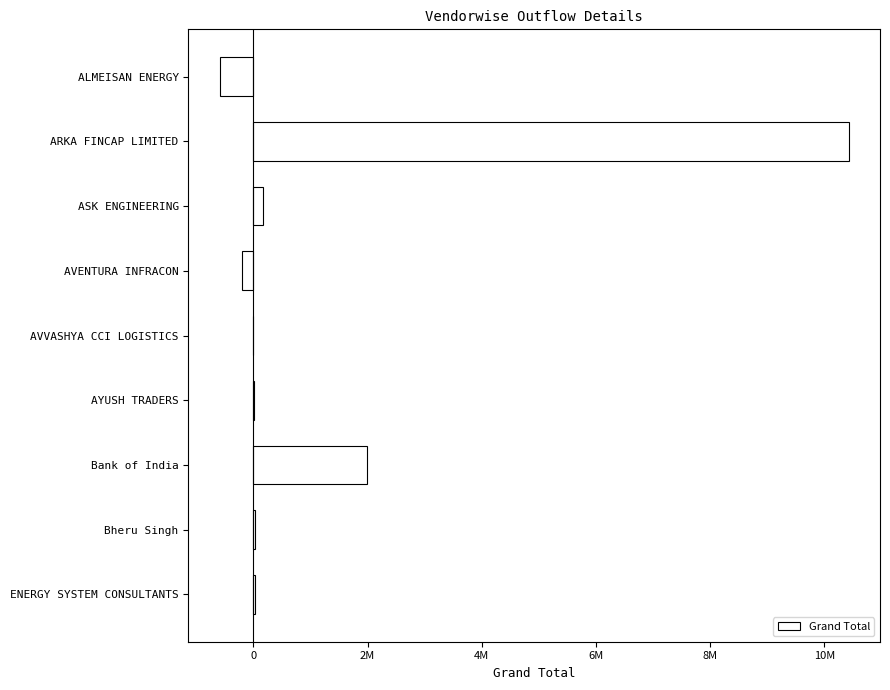

What is the difference between the maximum and minimum values?

11011402